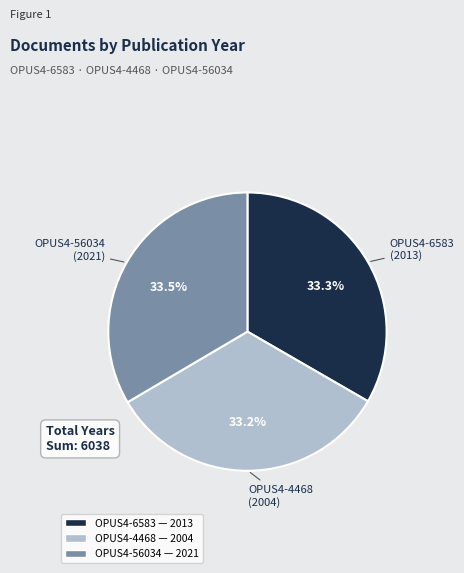

Is there any slice that represents more than half of the pie?

No